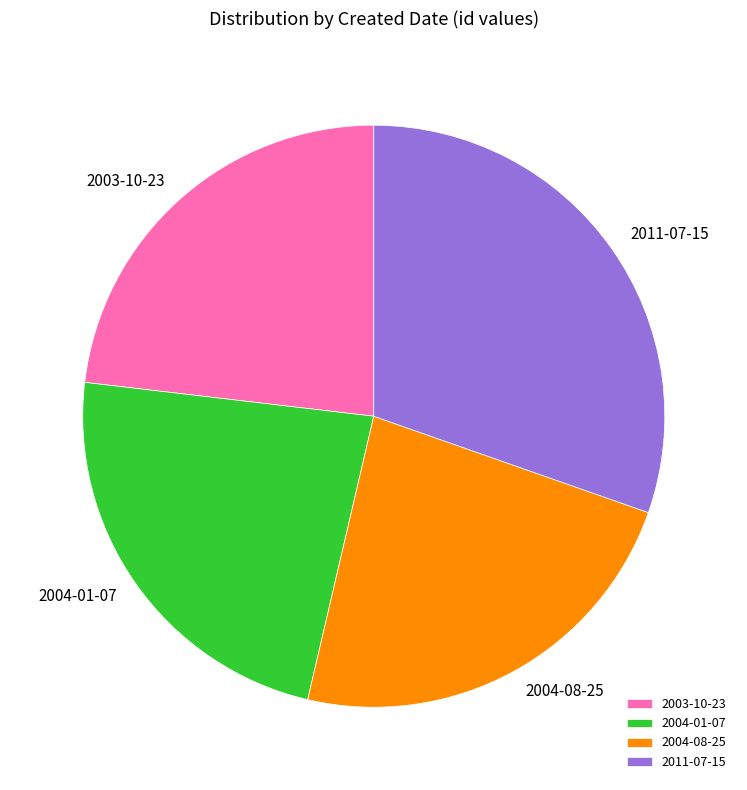

The 2004-01-07 slice represents 38% of the pie. True or false?

False